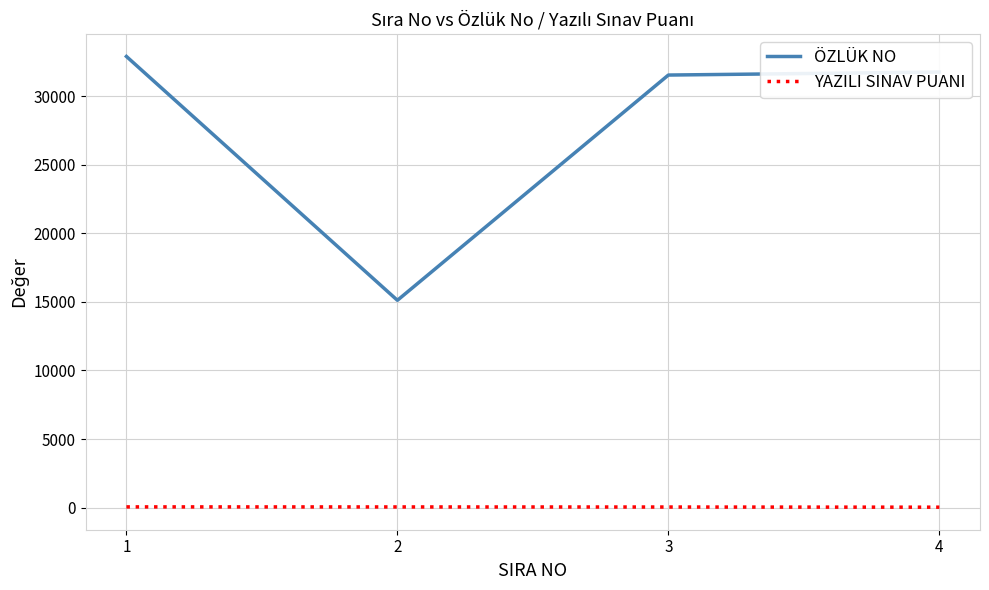

True or false: ÖZLÜK NO has a value of 9109 at 3.

False